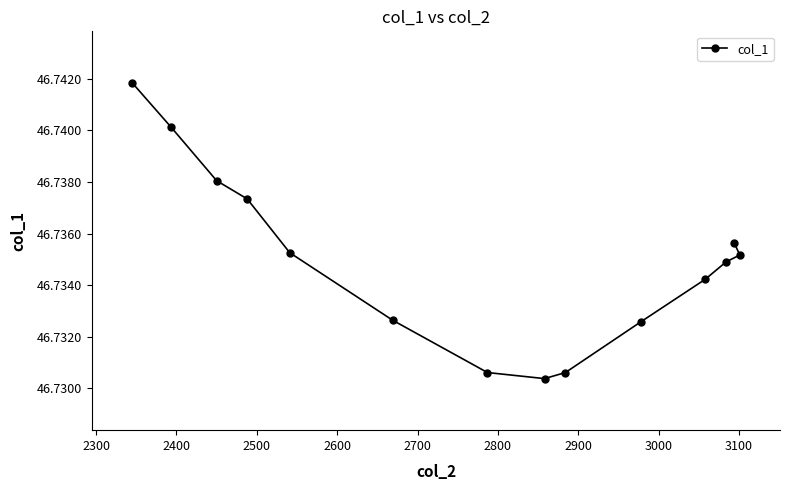

Reading right to left, transcribe all the data shown in this chart.

46.7	46.7	46.7	46.7	46.7	46.7	46.7	46.7	46.7	46.7	46.7	46.7	46.7	46.7